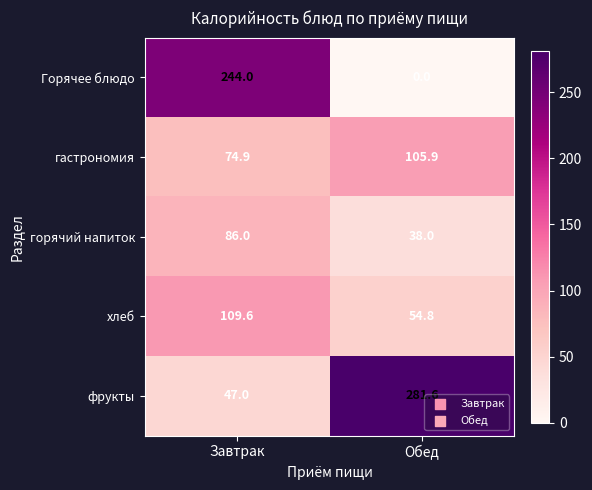

What is the total value across all series at Завтрак?

561.5